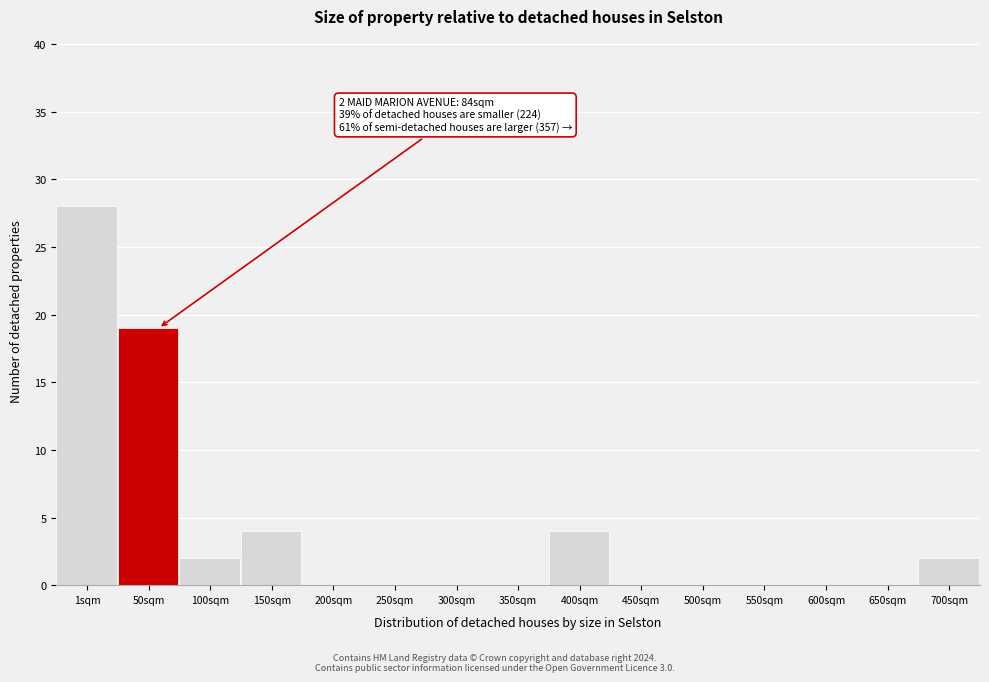

Reading right to left, extract all data points from this chart.

700sqm=2	650sqm=0	600sqm=0	550sqm=0	500sqm=0	450sqm=0	400sqm=4	350sqm=0	300sqm=0	250sqm=0	200sqm=0	150sqm=4	100sqm=2	50sqm=19	1sqm=28